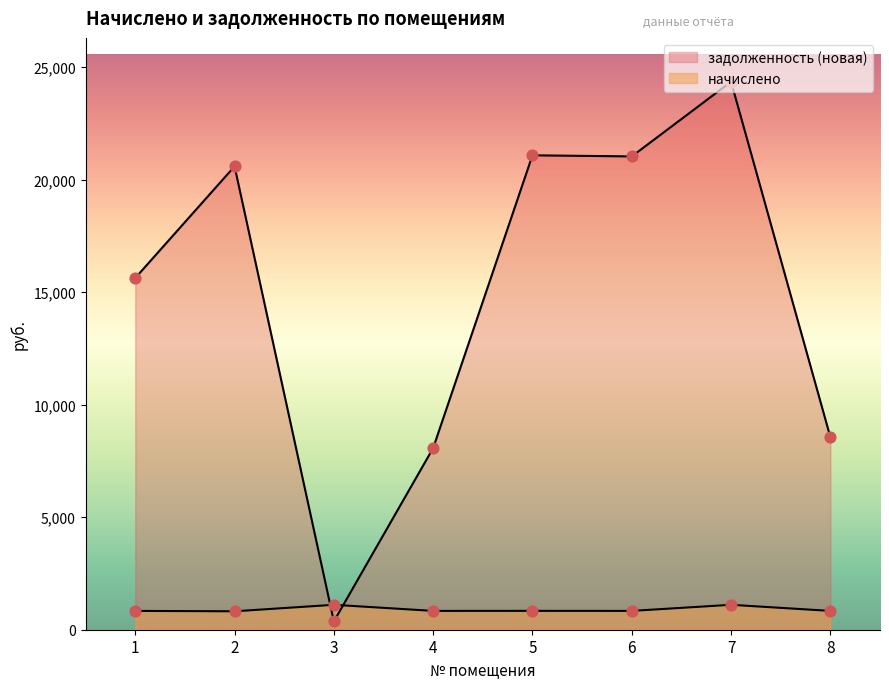

Is the value of начислено at 4 greater than the value of задолженность (новая) at 1?

No